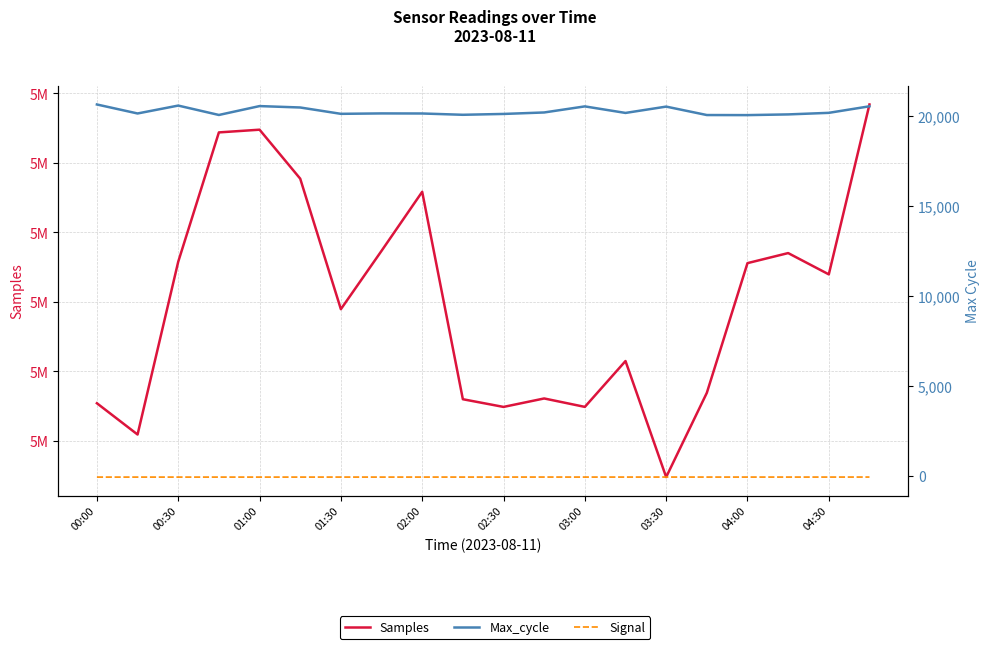

Between 01:00 and 01:30, which series saw the biggest shift?

Samples